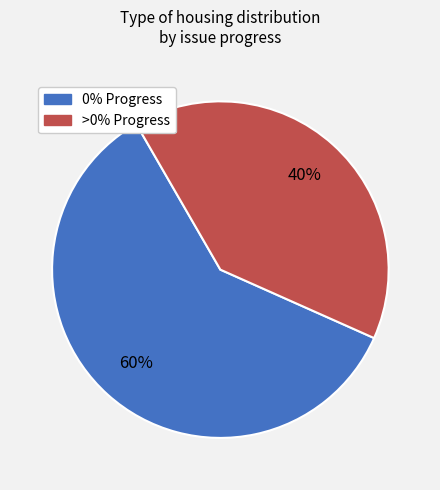

To the nearest percent, what is the difference between the largest and smallest slice percentages?

20%